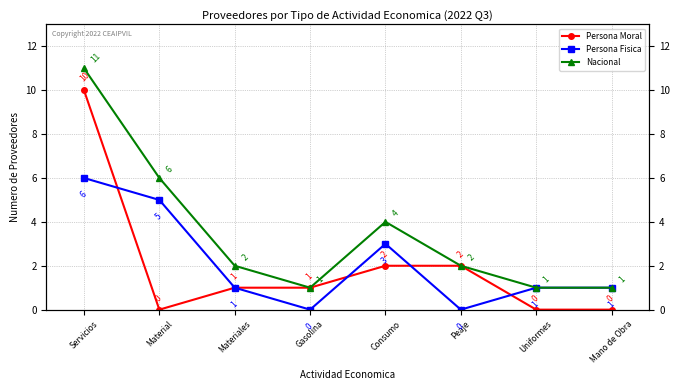

Where is the first local minimum for Nacional?

Gasolina